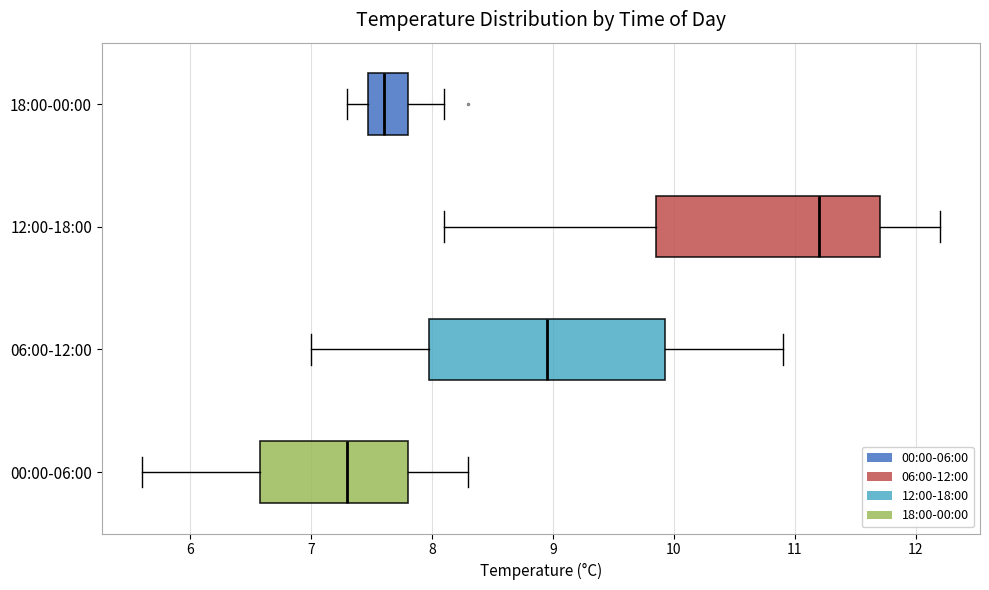

Reading bottom to top, read every box against the x-axis: the position of its median line, the range the box covers, and the ends of its whiskers. The values are not printed on the chart, so give them approximately, as read against the axis.

00:00-06:00: median 7.3, box 6.6 to 7.8, whiskers 5.6 to 8.3
06:00-12:00: median 9.0, box 8.0 to 9.9, whiskers 7.0 to 10.9
12:00-18:00: median 11.2, box 9.9 to 11.7, whiskers 8.1 to 12.2
18:00-00:00: median 7.6, box 7.5 to 7.8, whiskers 7.3 to 8.1